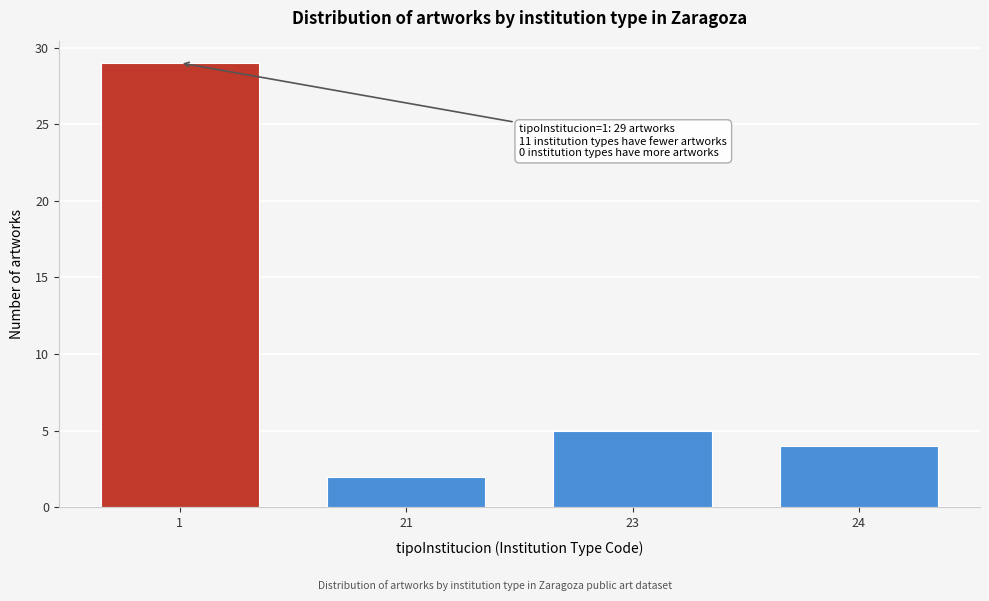

Reading left to right, what are all the values shown in this chart?

1=29	21=2	23=5	24=4